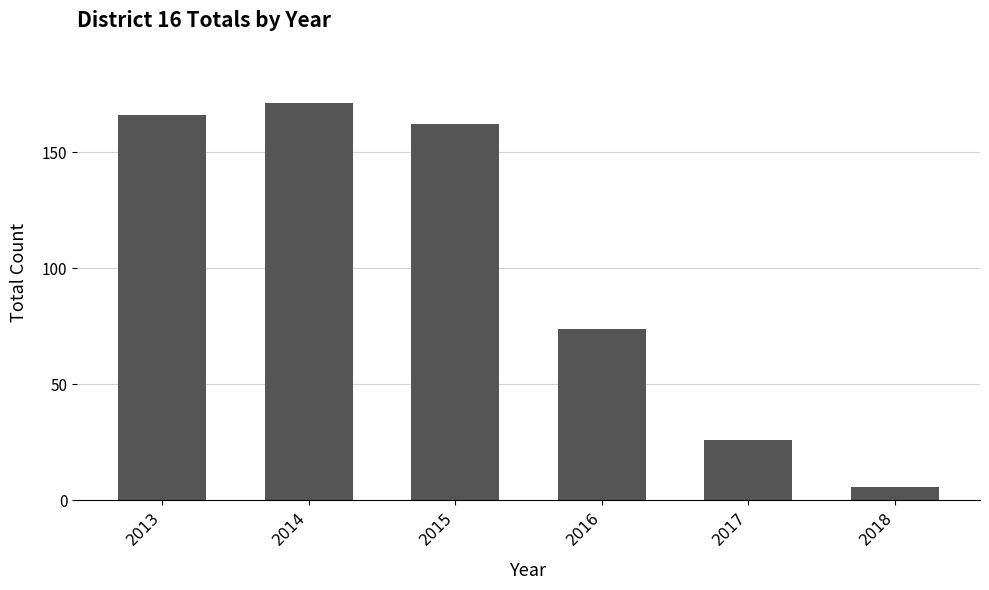

What is the average value?

101